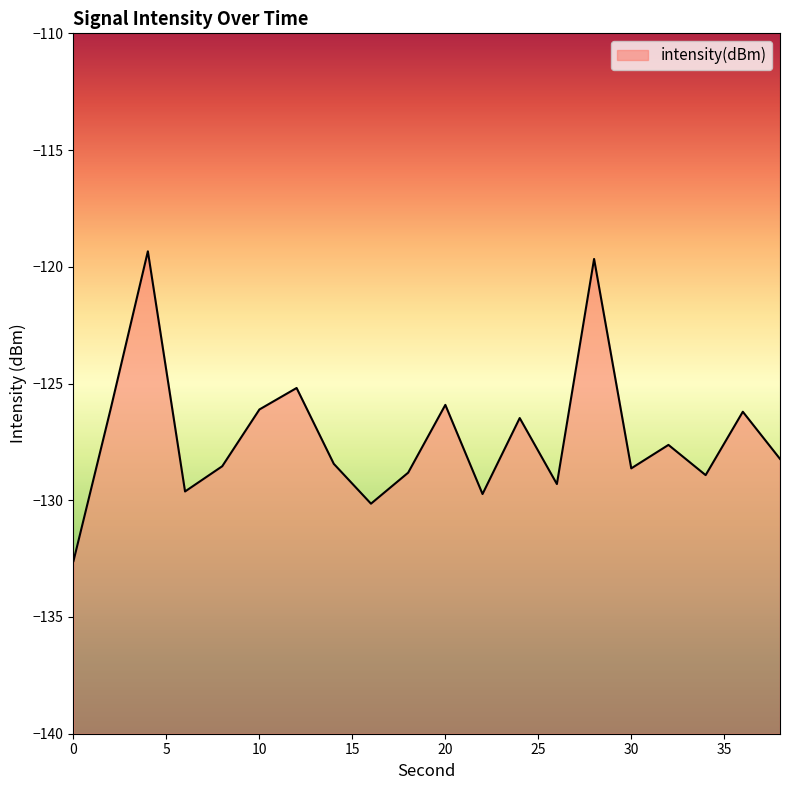

List the labels in order of value, smallest first.

0, 16, 22, 6, 26, 34, 18, 30, 8, 14, 38, 32, 24, 36, 10, 2, 20, 12, 28, 4